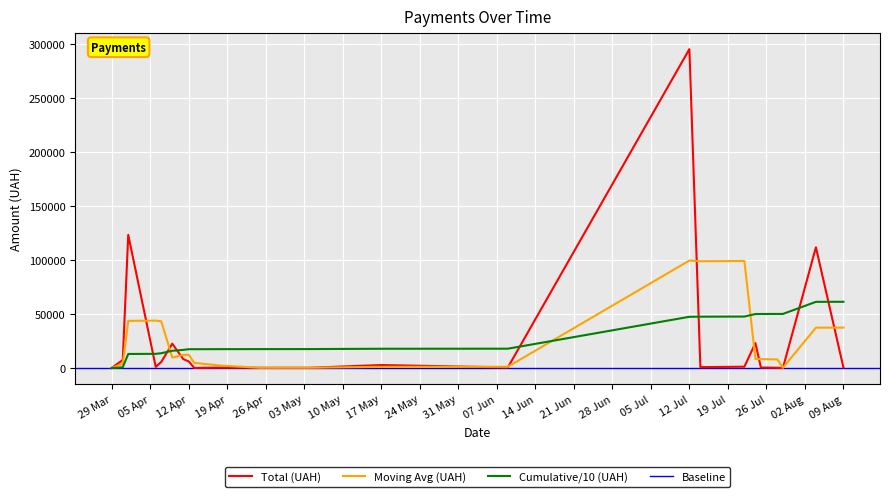

What is the label of the 24th point from the right?

01.04.2016